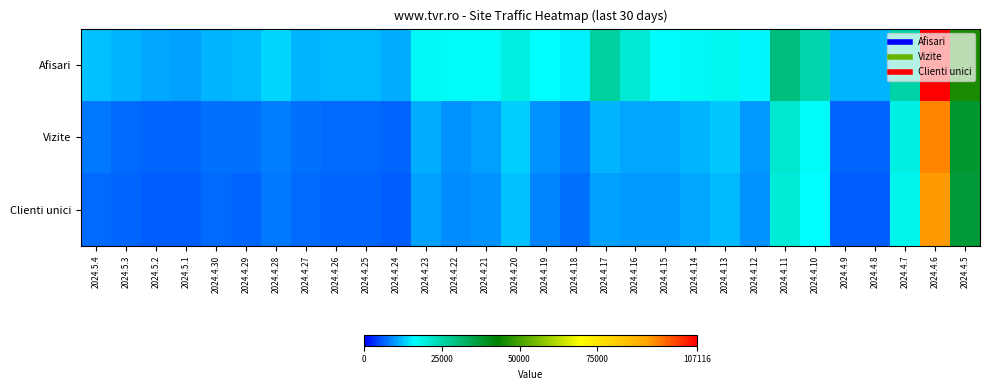

Between 2024.4.30 and 2024.4.20, which series saw the biggest shift?

Afisari